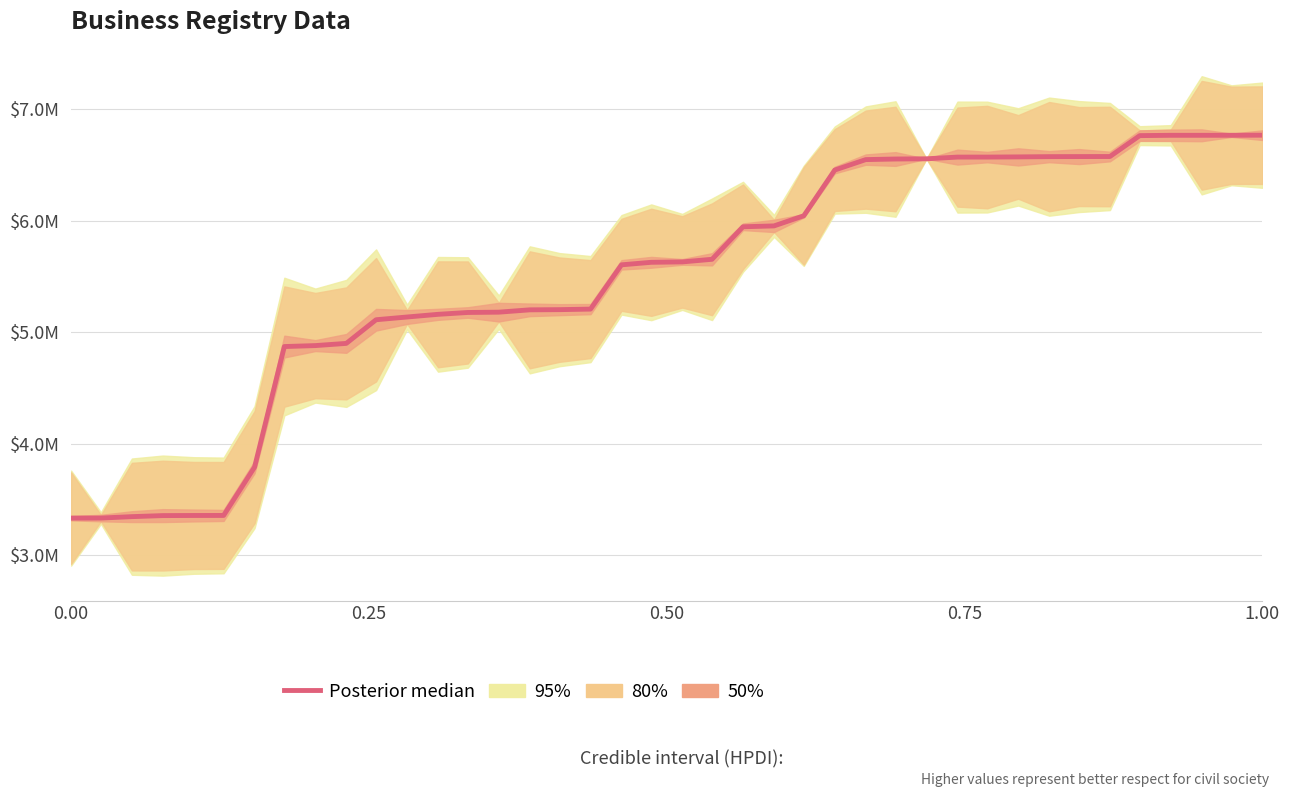

What is the difference between the maximum and minimum values?

3.4